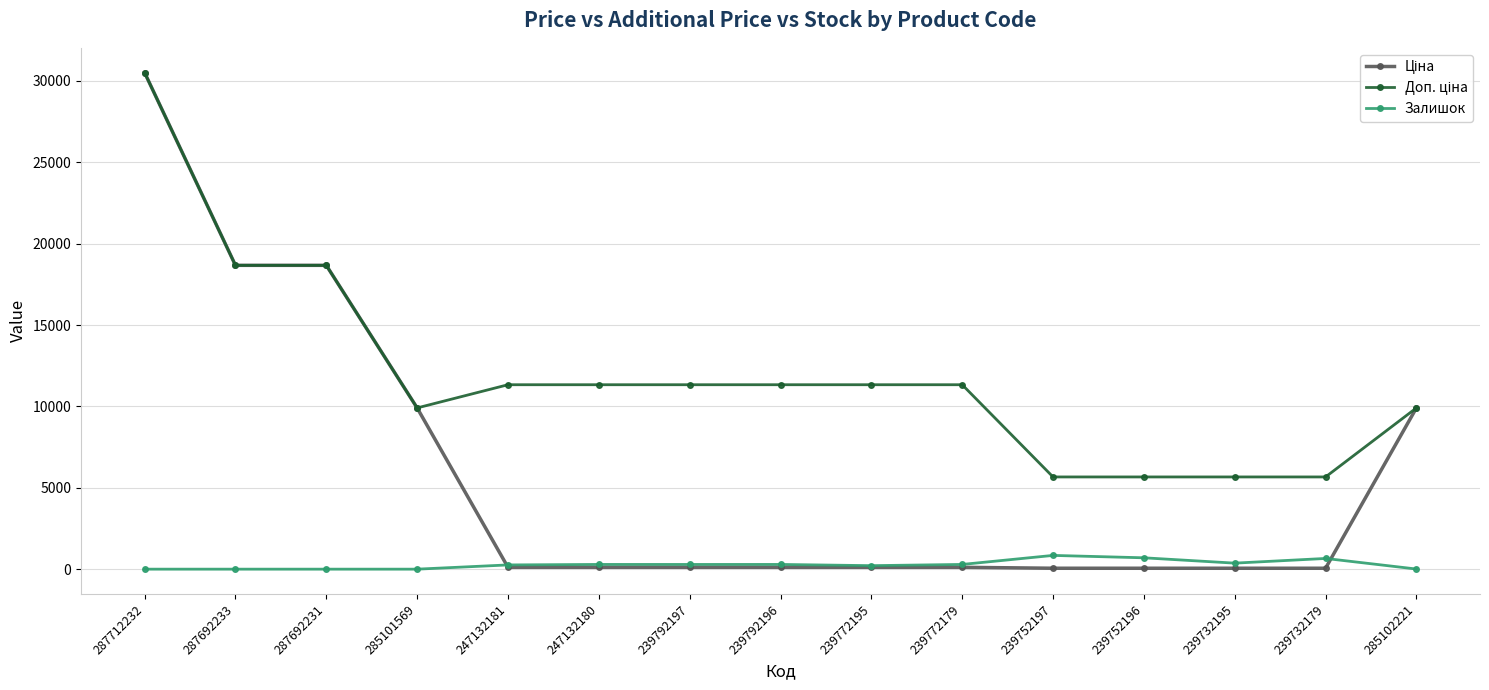

What is the difference between the highest and lowest values at 285101569?

9908.5